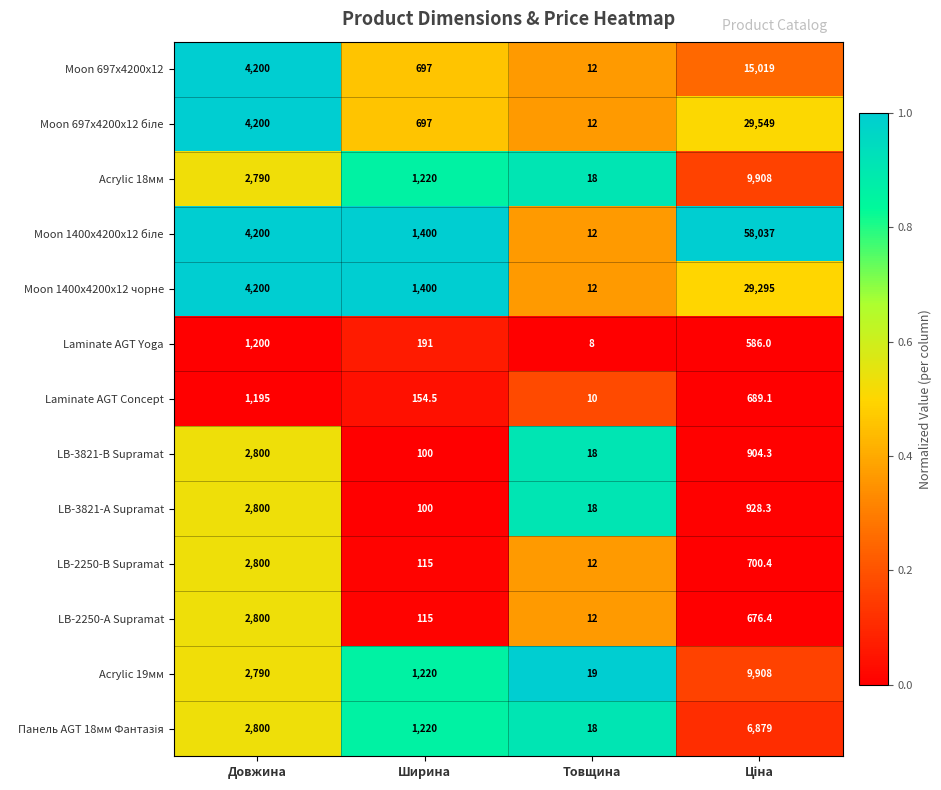

Is it true that Acrylic 19мм equals 30.5 at Товщина?

False